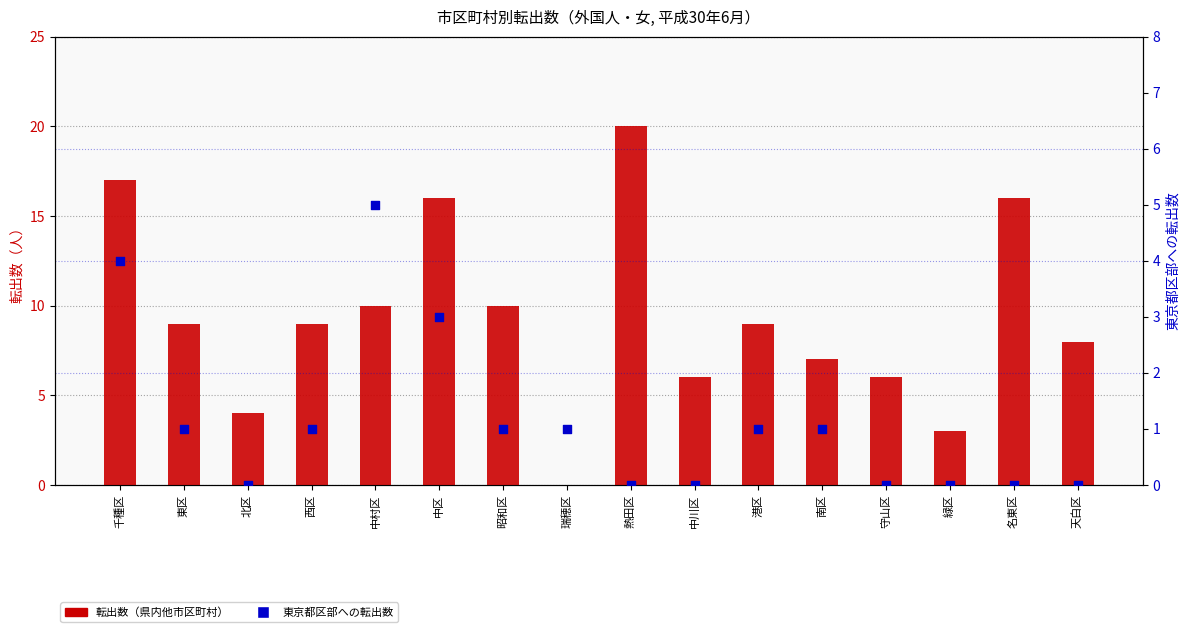

What is the total value across all series at 西区?

10